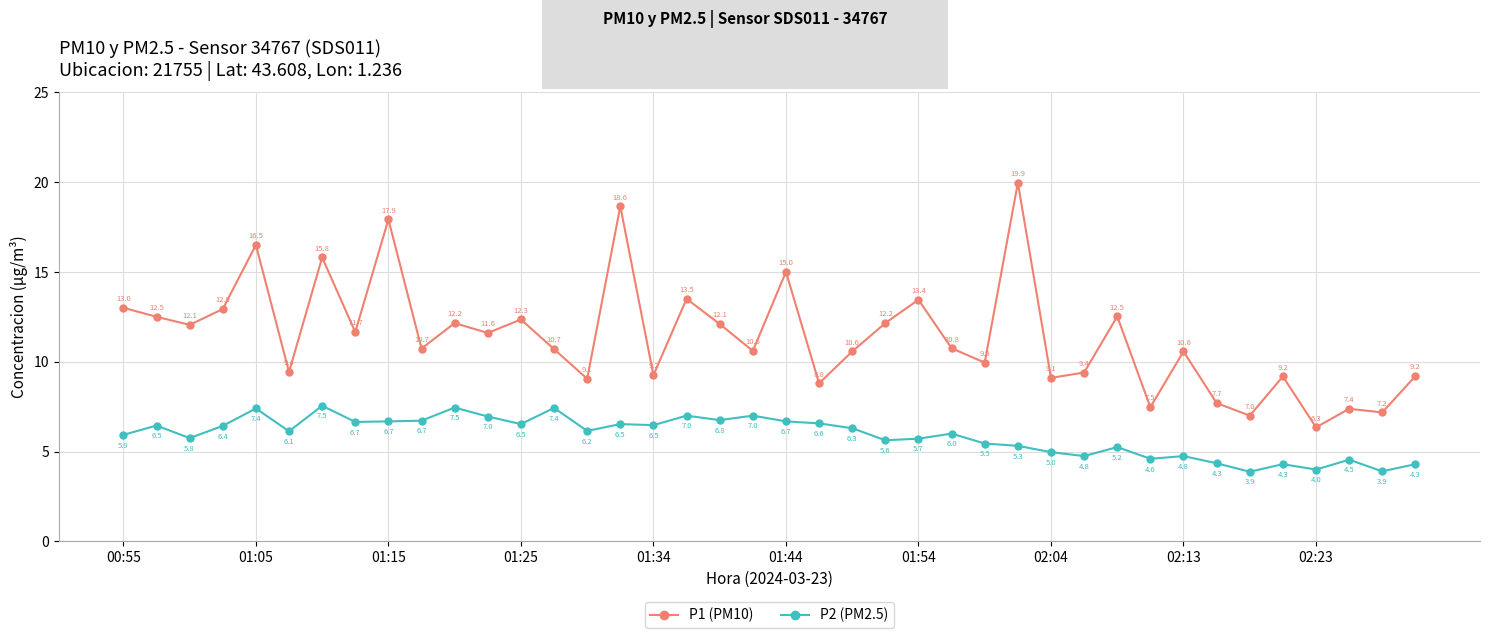

Which series has the widest spread of values?

P1 (PM10)